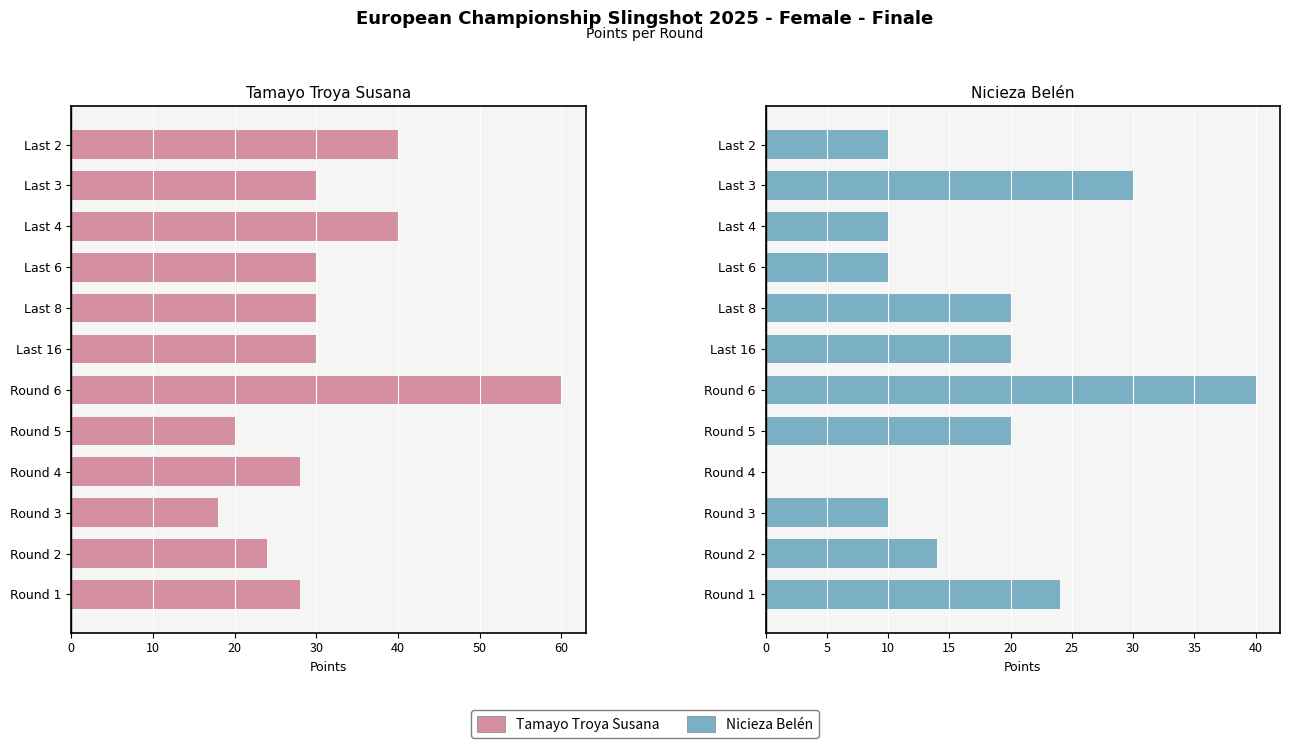

At Round 4, list the series in order from largest to smallest.

Tamayo Troya Susana, Nicieza Belén